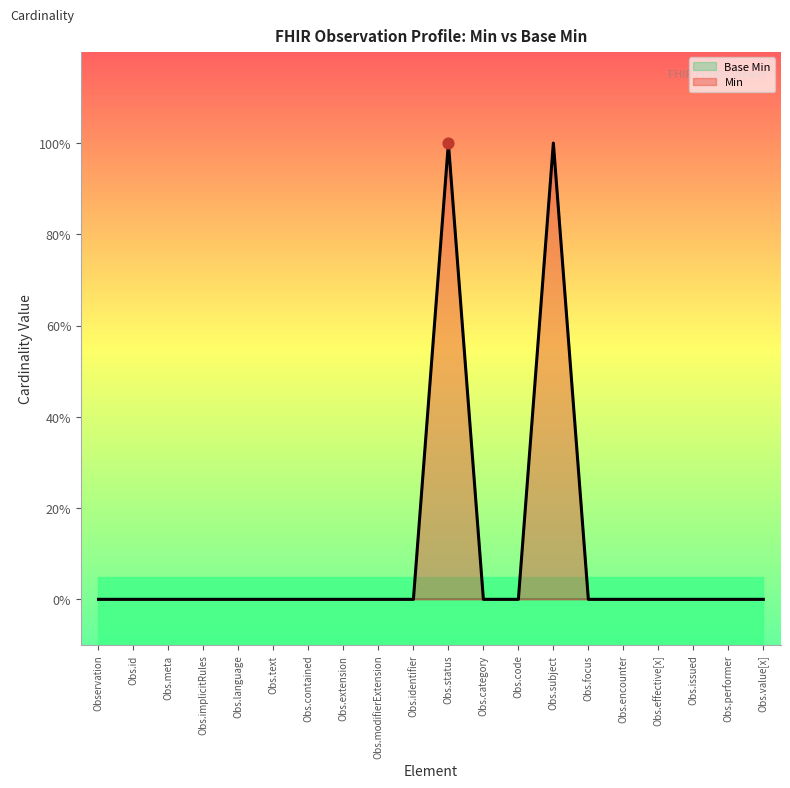

Between Obs.modifierExtension and Obs.identifier, which is larger?

Obs.modifierExtension